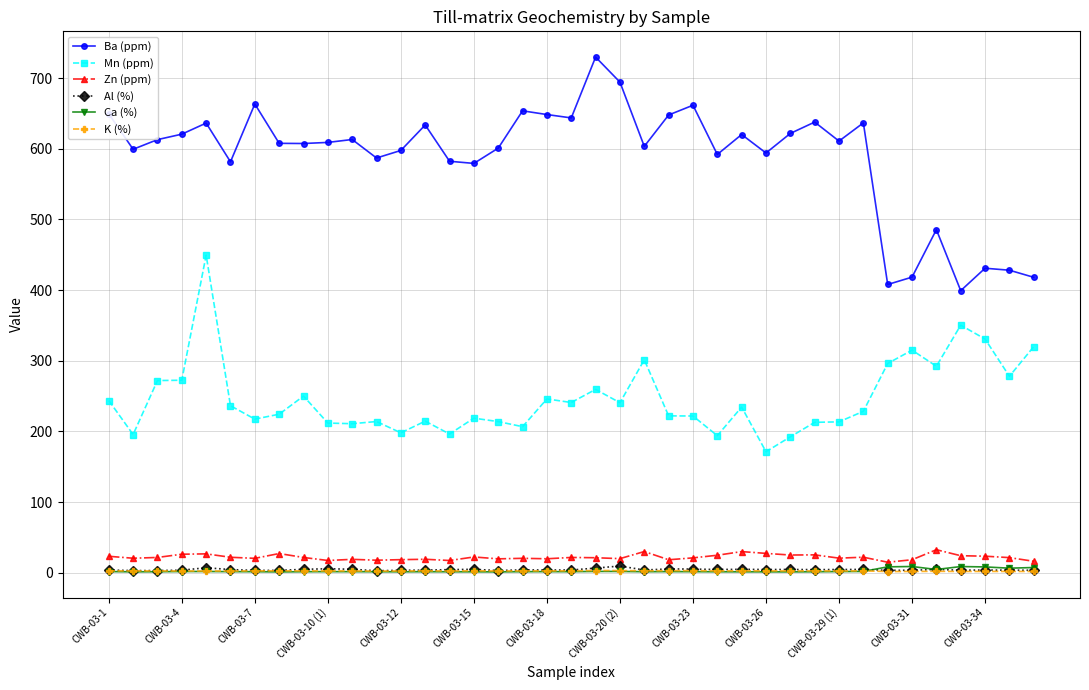

How many lines are shown in the chart?

6